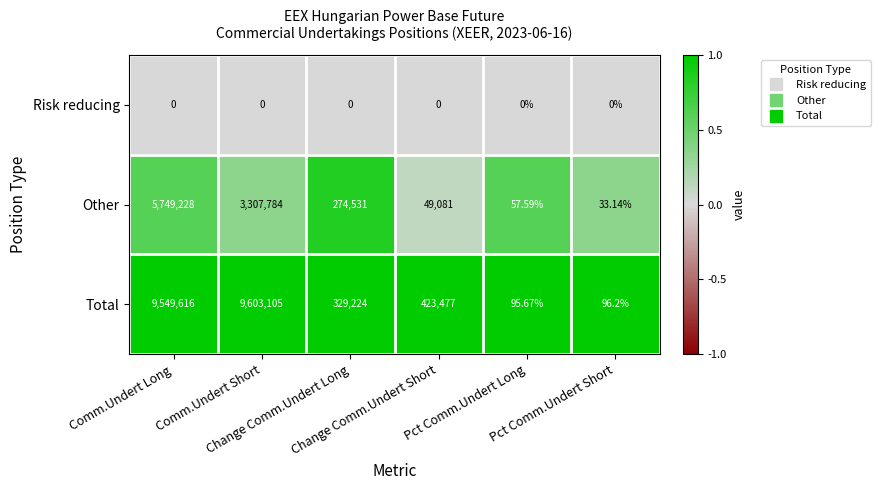

Which series has the largest total across all categories?

Total